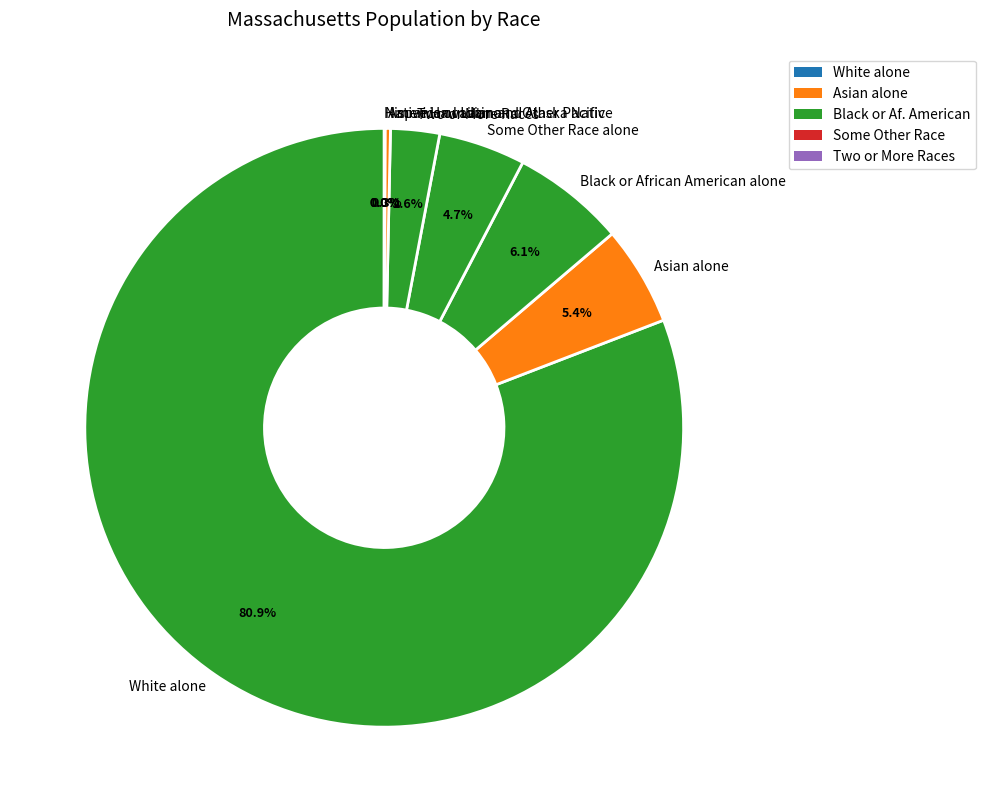

Which category has the biggest portion of the pie?

White alone